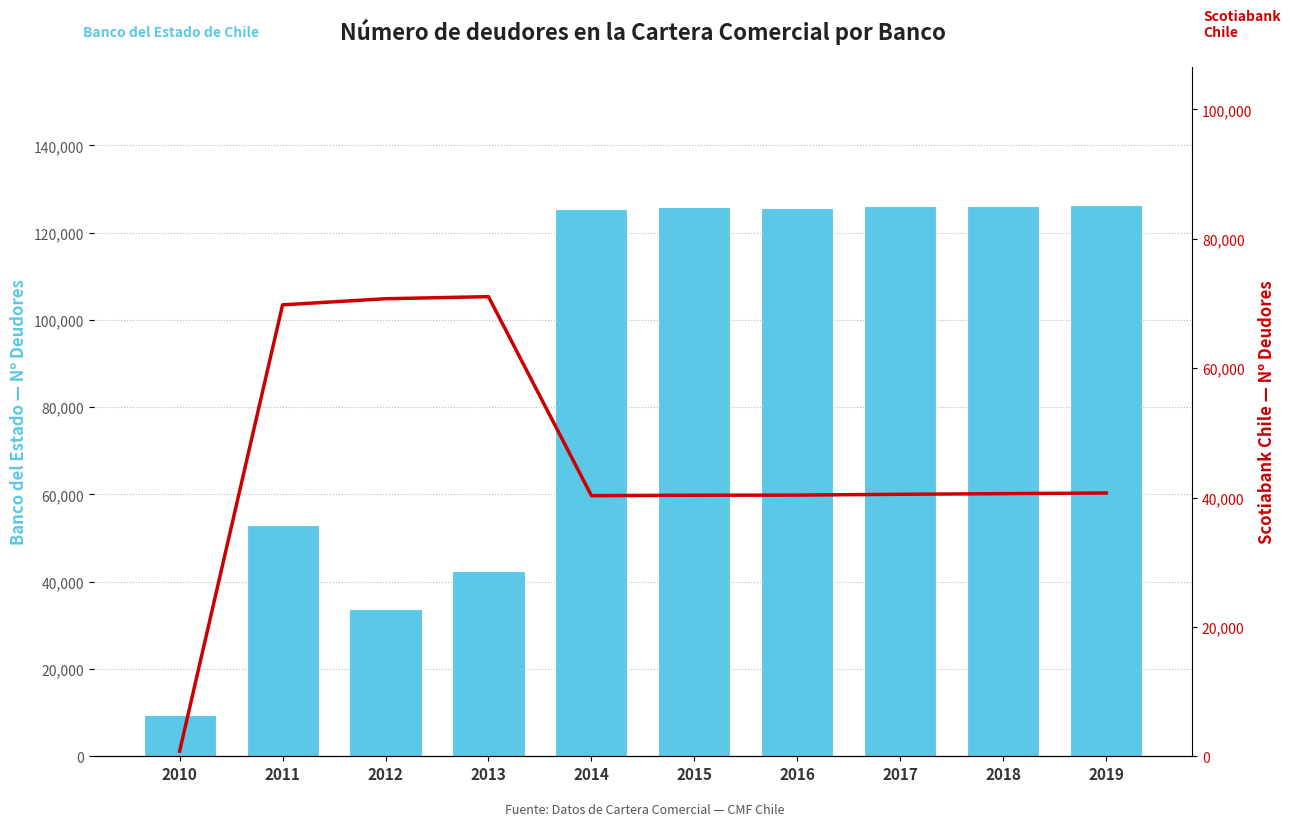

What is the value of the Banco del Estado (col_11) bar at the 1st from the left?

9420